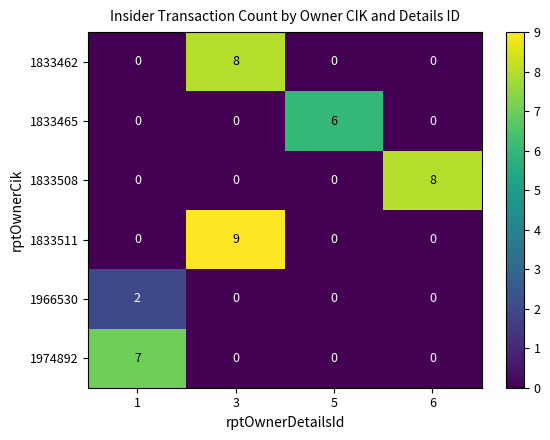

Which series has the largest range (max minus min)?

1833511